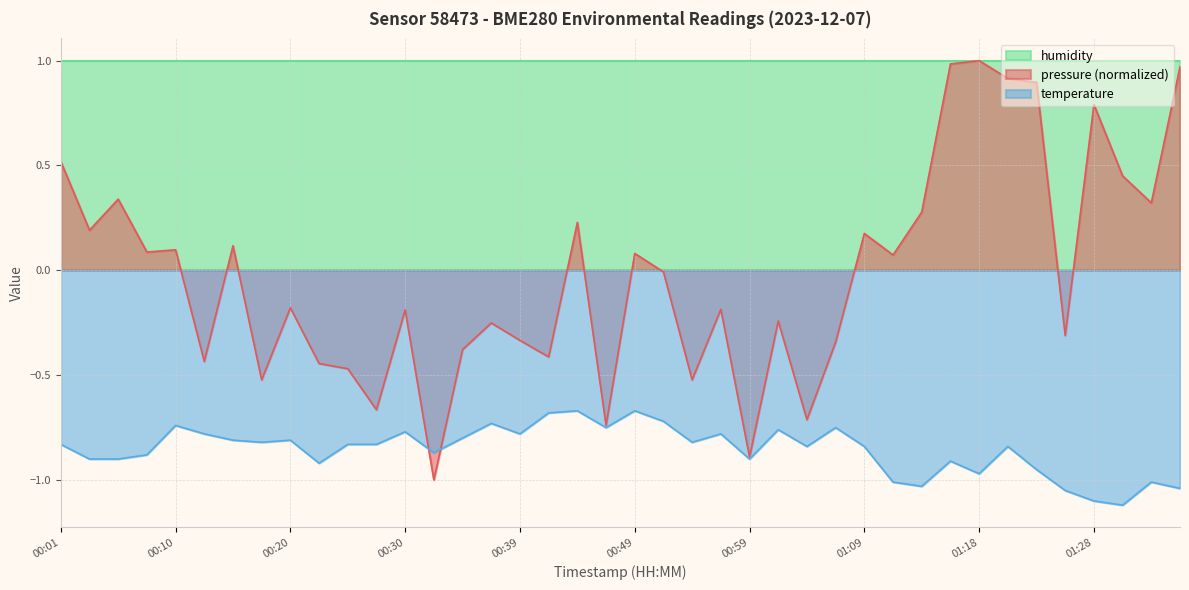

Which series has the largest total across all categories?

humidity